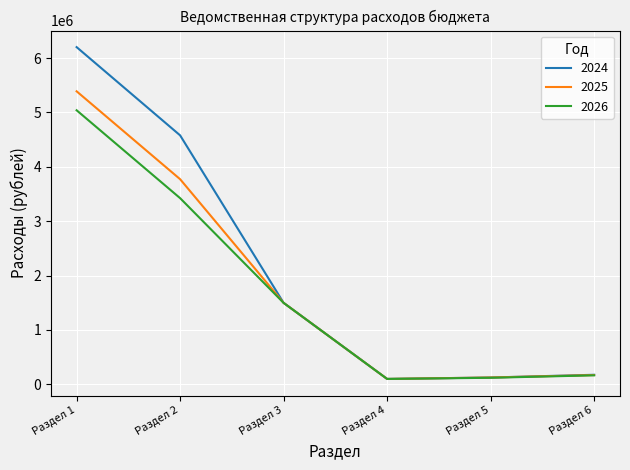

Which category has the highest value in the 2026 series?

Раздел 1